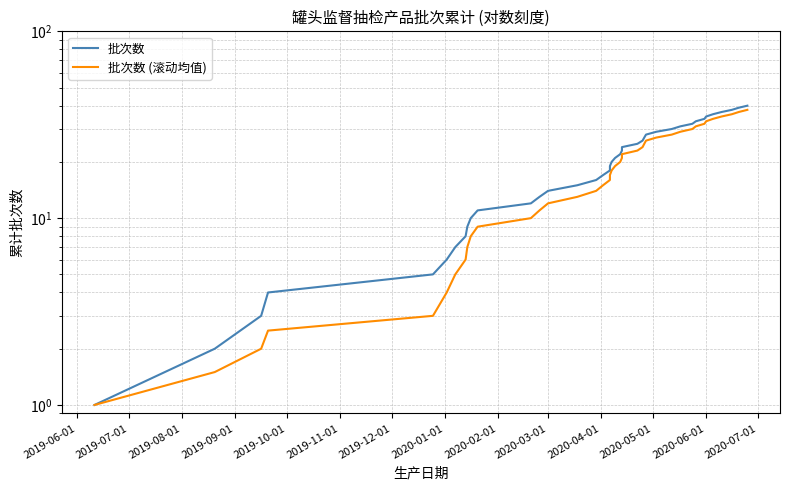

How many series are shown in this chart?

2